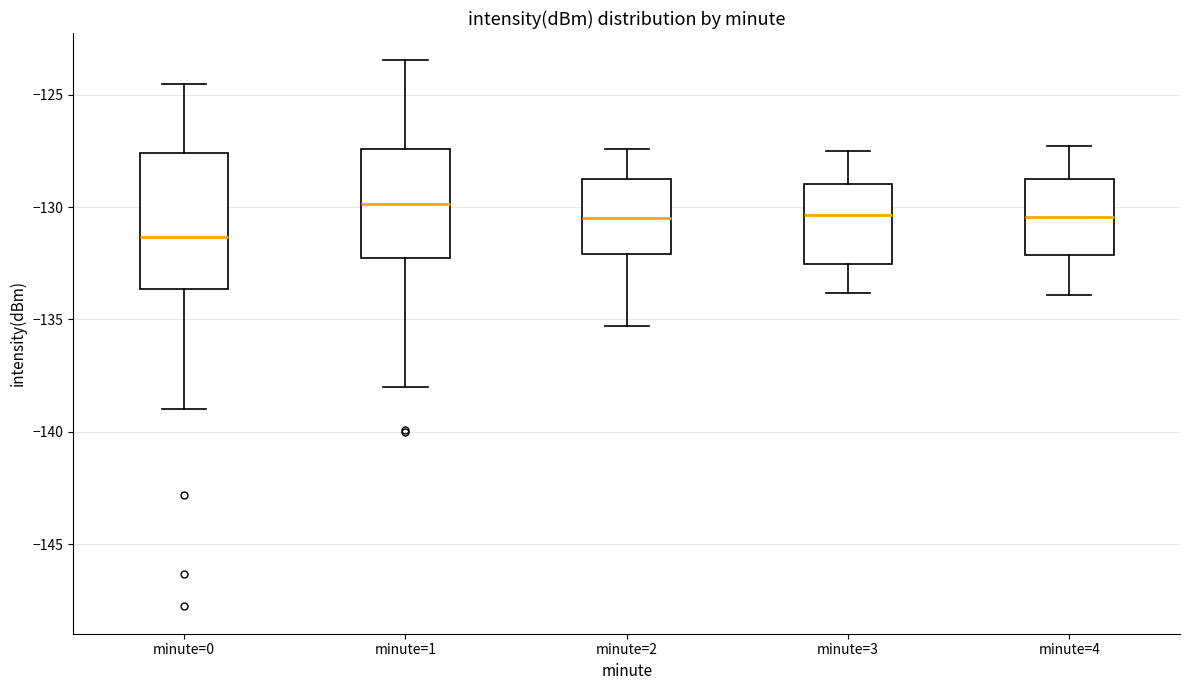

Which box has the lowest median line?

minute=0